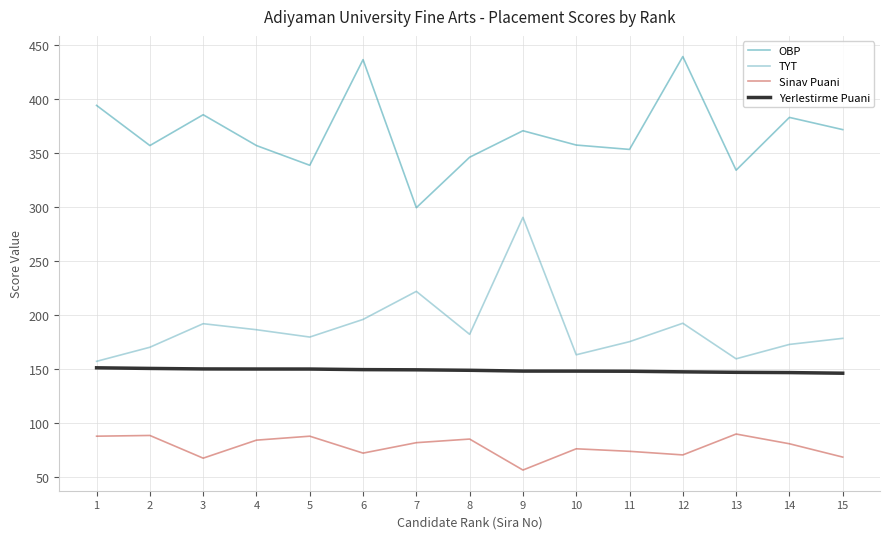

True or false: Sinav Puani has more than 0 interior local peaks.

True